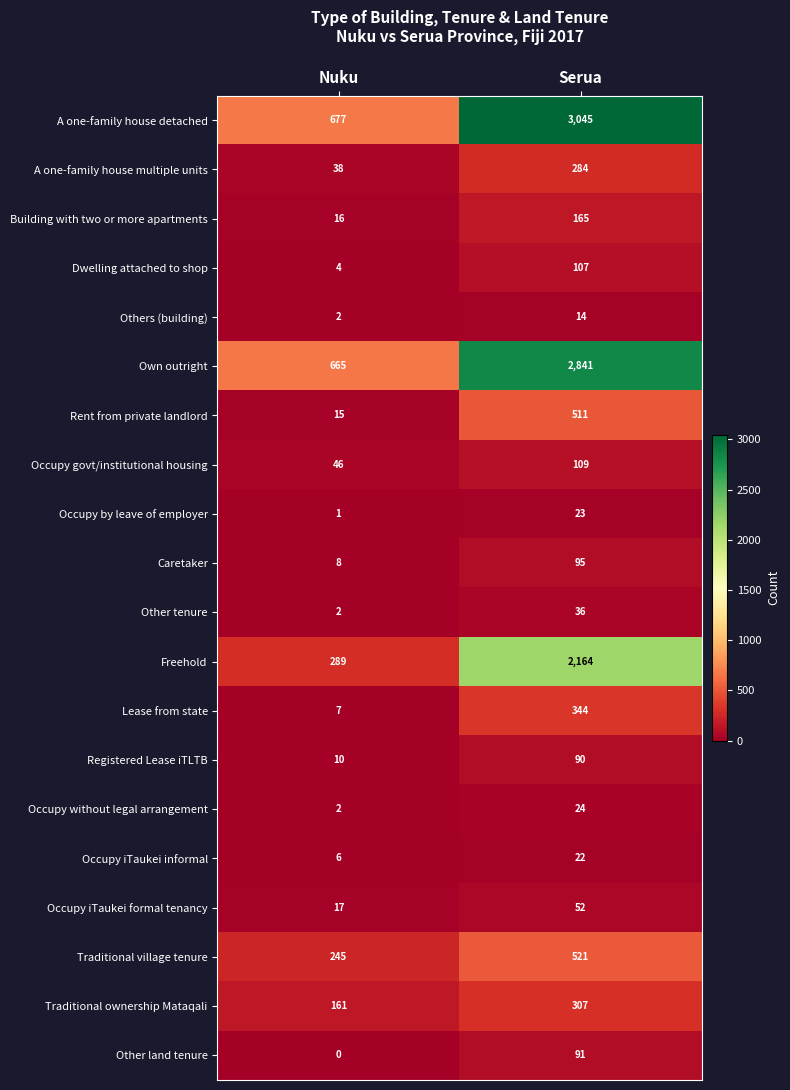

The value of Other land tenure at Serua is 51. True or false?

False